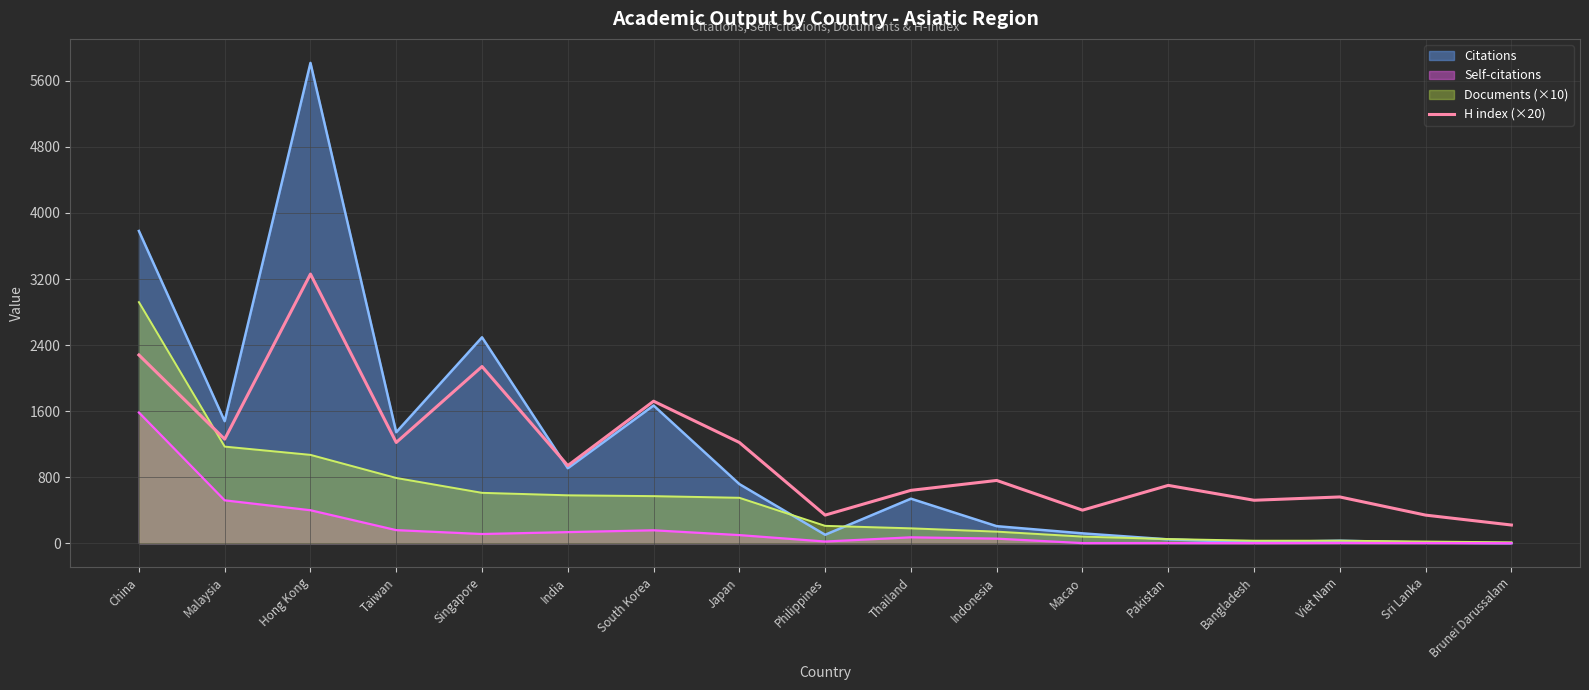

How many data points does each series have?

17